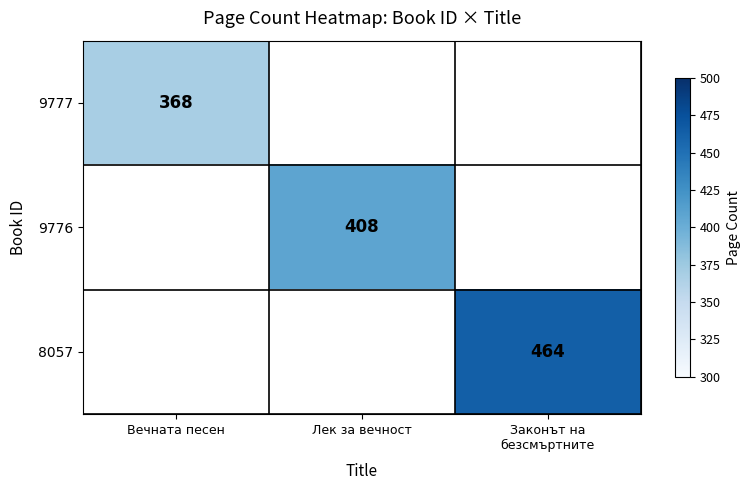

At which label does 9777 reach its peak?

Вечната песен